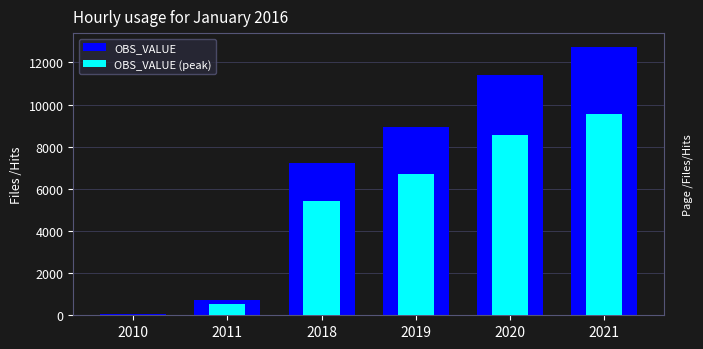

True or false: OBS_VALUE (peak) has a value of 543.8 at 2011.

True